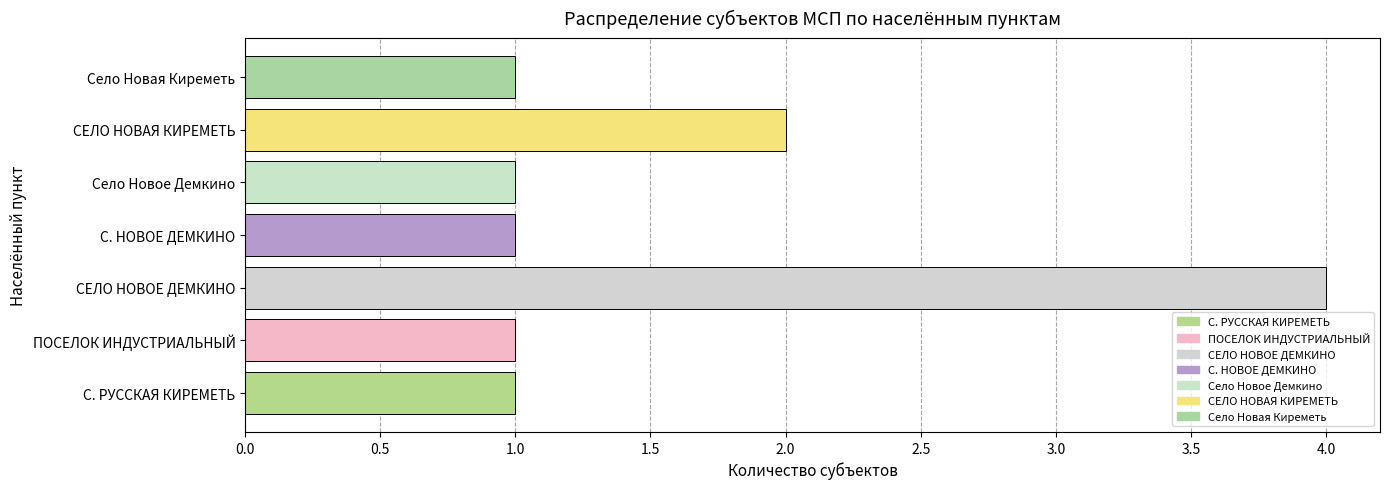

Is it true that the value at Село Новое Демкино is 2?

False